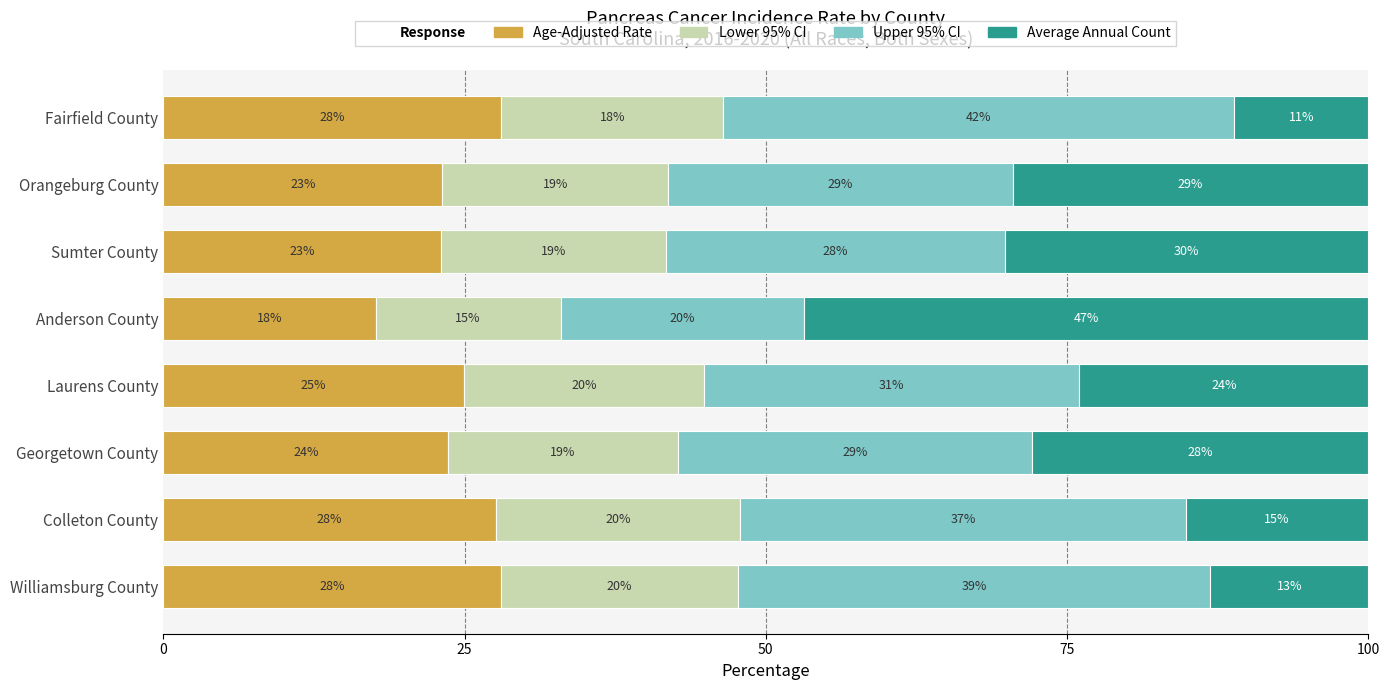

What is the highest value of the Age-Adjusted Rate series?

28.1